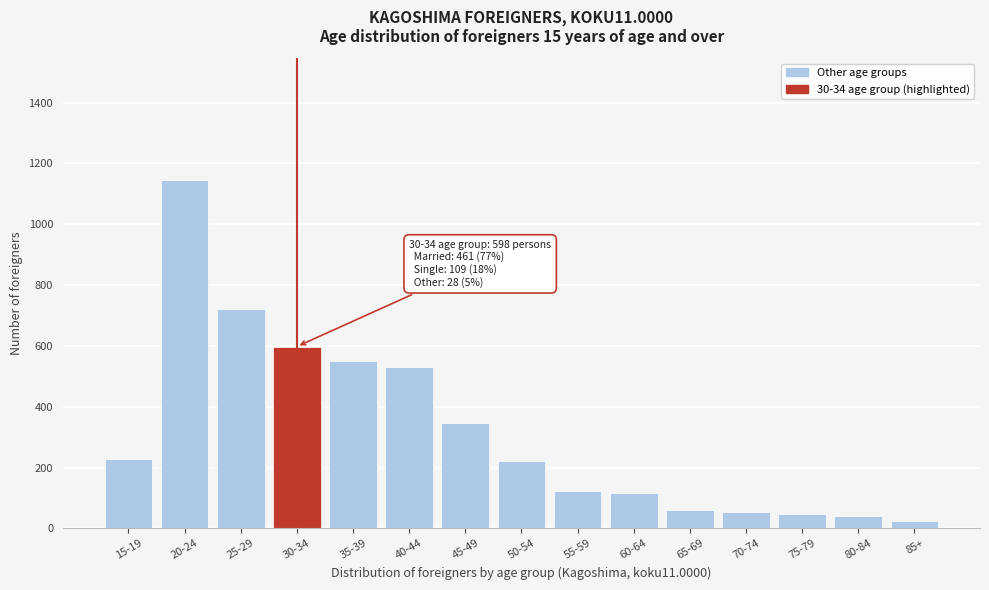

What is the difference between the maximum and second lowest values?

1103